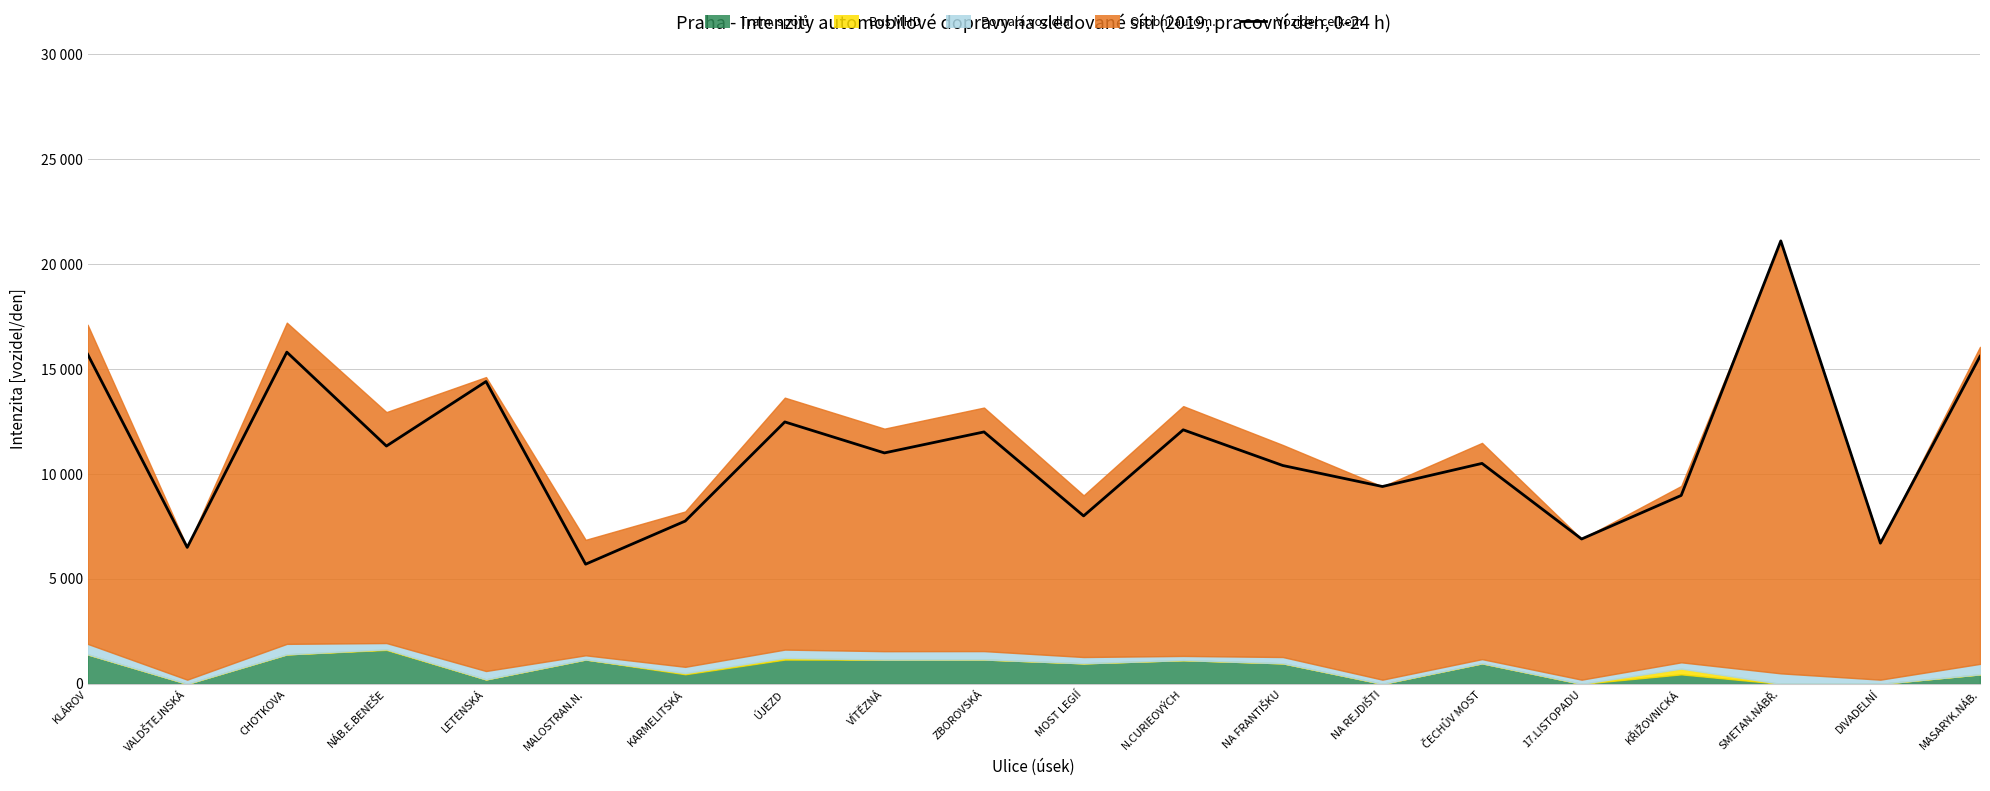

At which category does the chart reach its minimum across all series?

MALOSTRAN.N.